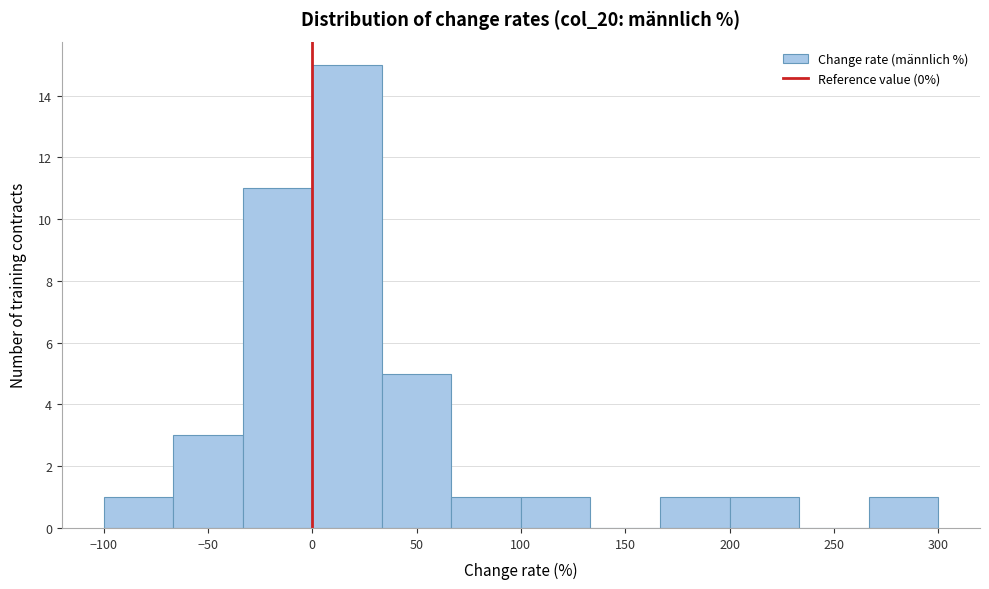

How tall is the bar that spans 265 to 300 on the x-axis? Neither the bar edges nor the heights are printed on the chart, so give them approximately, as read against the axes.

1